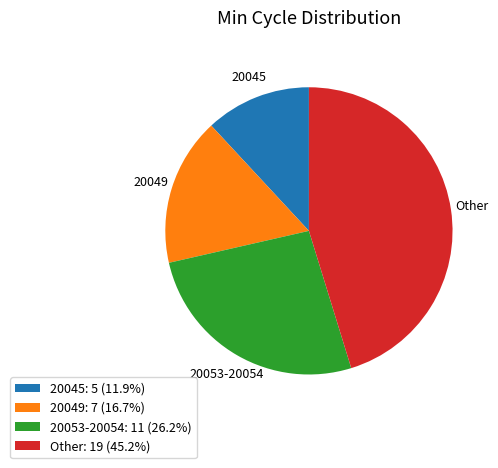

Is the sum of 20053-20054: 11 (26.2%) and 20049: 7 (16.7%) greater than half?

No